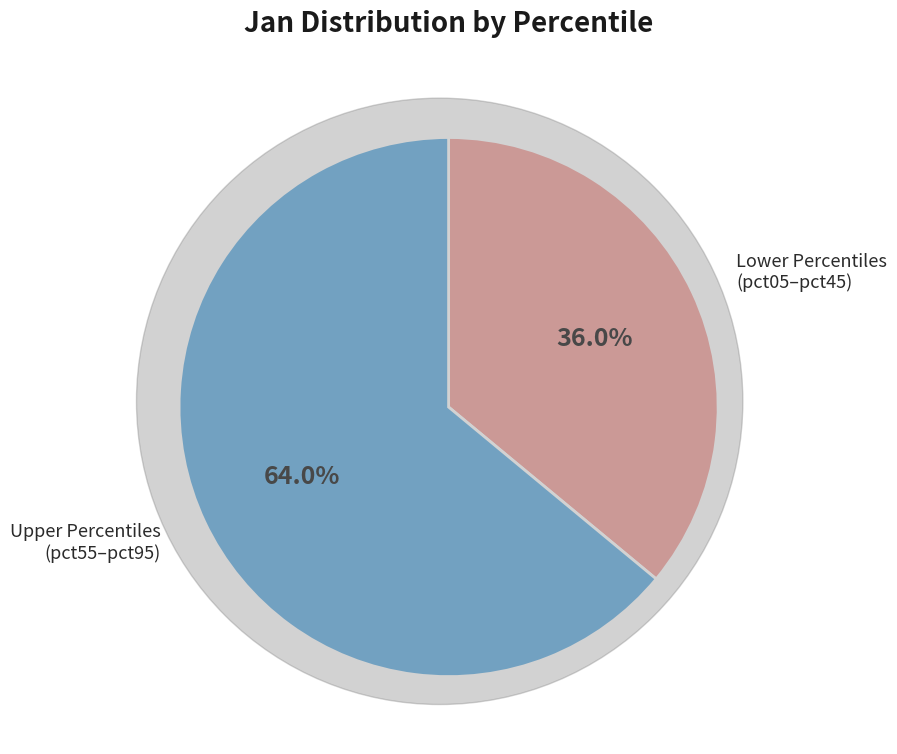

Is there a majority slice in this chart?

Yes